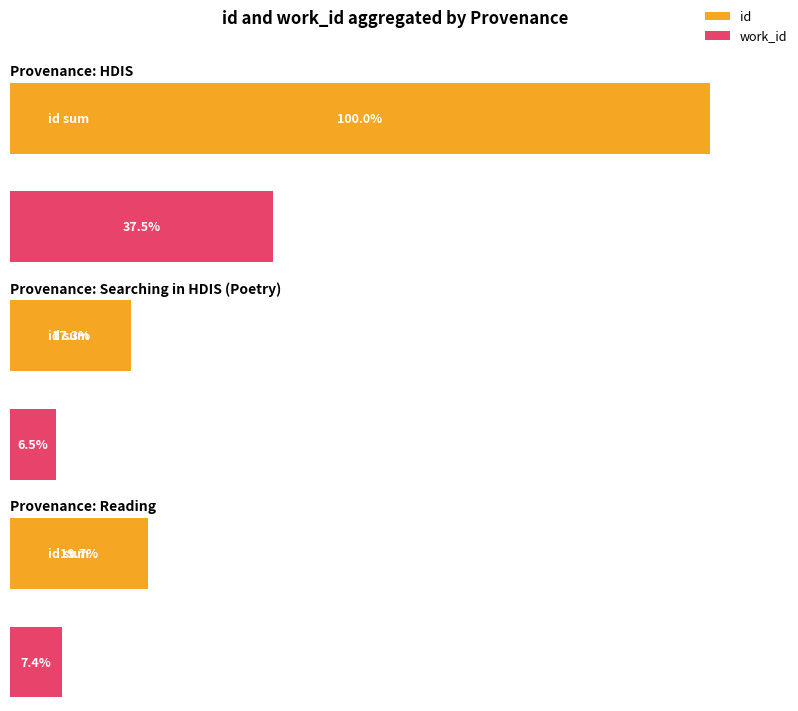

Which series has the largest total across all categories?

id